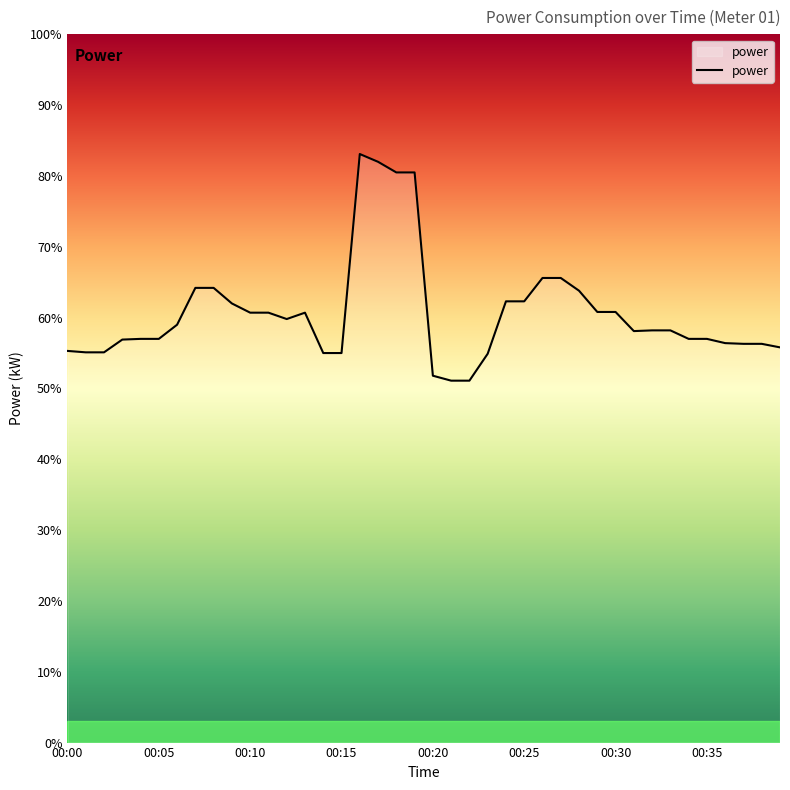

Does the chart have visible grid lines?

No